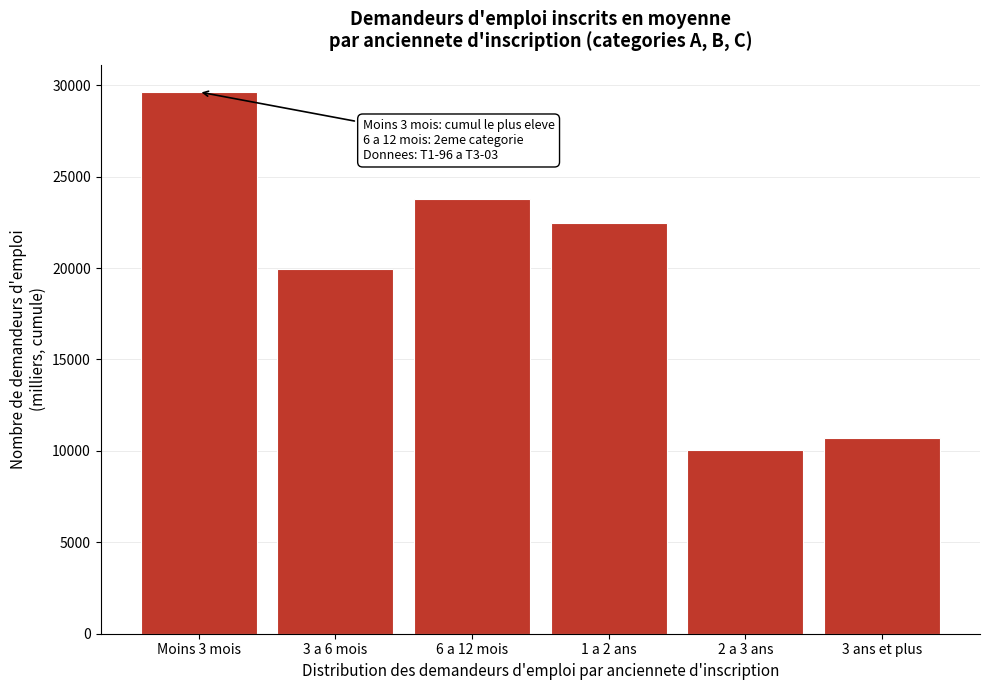

Reading left to right, list all the values displayed in this chart.

29637.3	19942.5	23786.2	22491.3	10023.1	10706.6